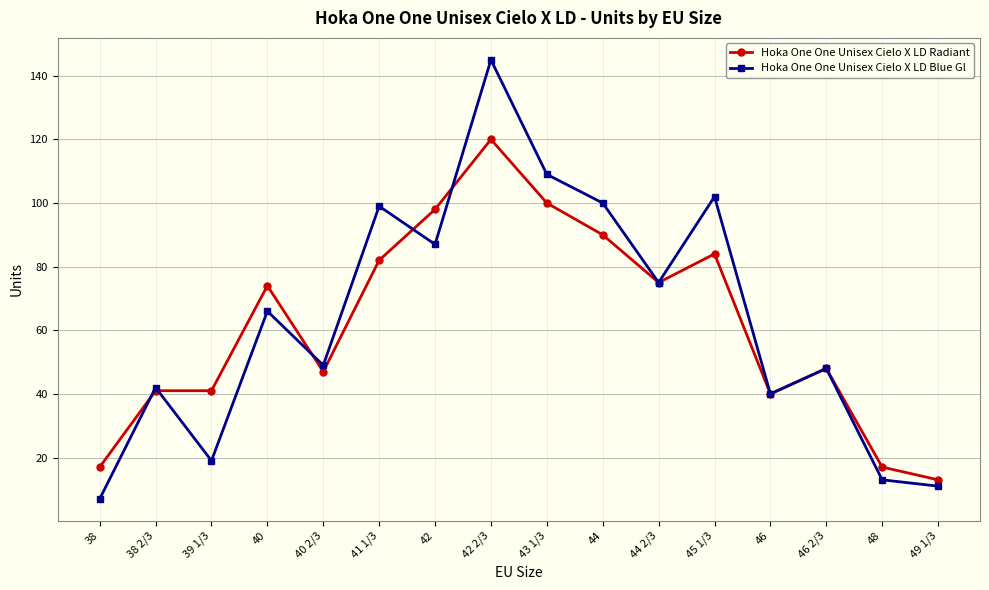

What is the total value across all series at 40 2/3?

96